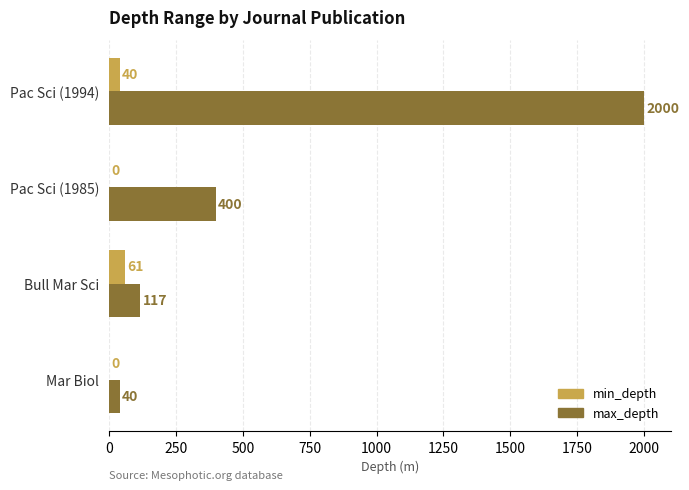

Which series has the largest total across all categories?

max_depth